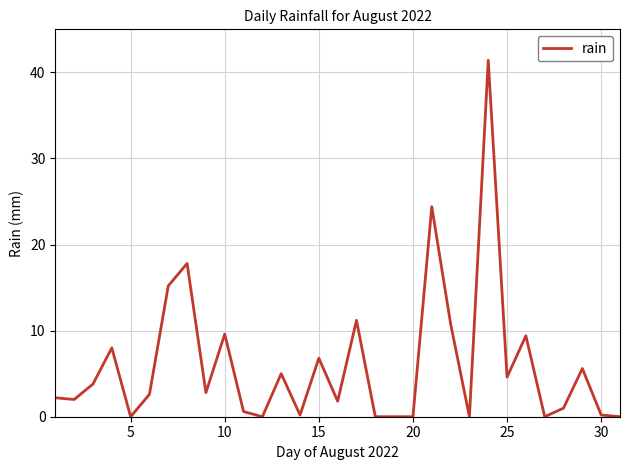

What is the difference between the maximum and minimum values?

41.4